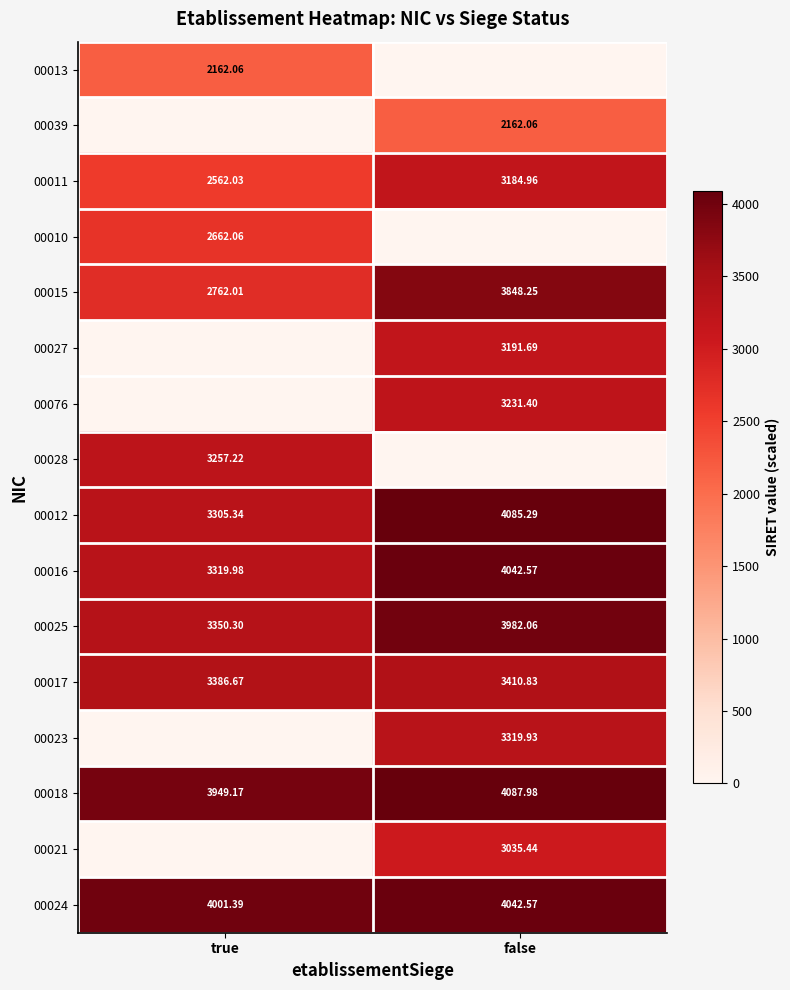

Is the value of 00024 at true greater than the value of 00017 at true?

Yes